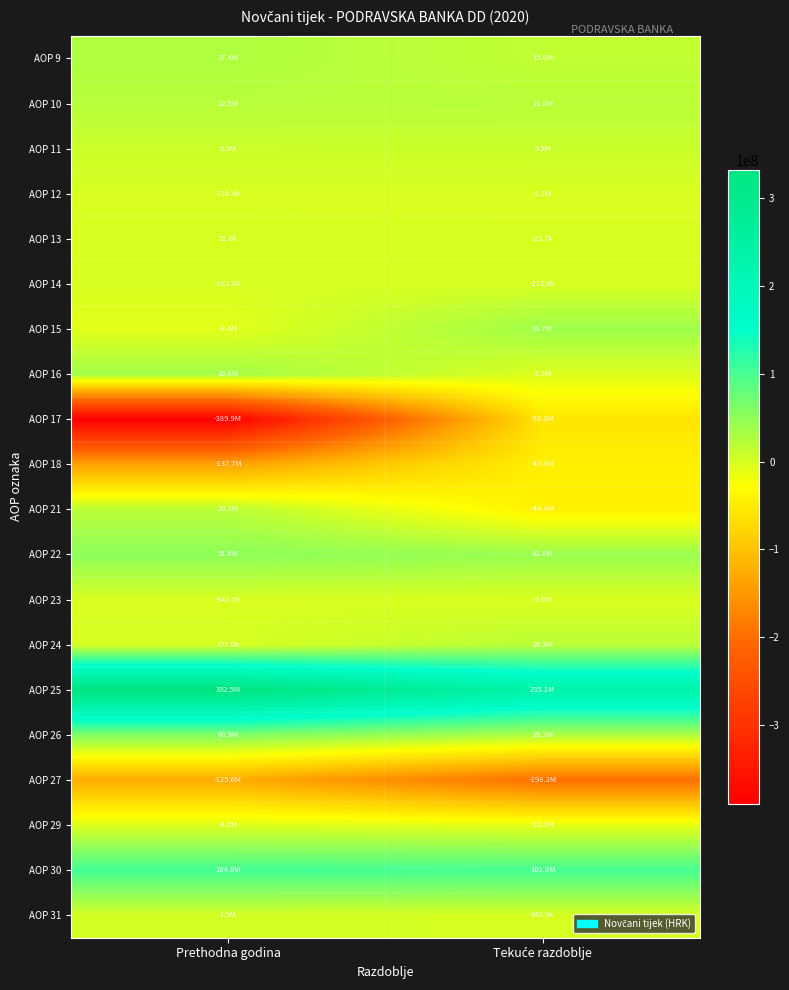

Reading right to left, what are all the values shown in this chart?

AOP 9: Tekuće razdoblje=15042535	Prethodna godina=27413629
AOP 10: Tekuće razdoblje=20970097	Prethodna godina=22525839
AOP 11: Tekuće razdoblje=9483474	Prethodna godina=8300357
AOP 12: Tekuće razdoblje=-1287651	Prethodna godina=-716438
AOP 13: Tekuće razdoblje=-25667	Prethodna godina=32564
AOP 14: Tekuće razdoblje=-212965	Prethodna godina=-182790
AOP 15: Tekuće razdoblje=38666621	Prethodna godina=-8371260
AOP 16: Tekuće razdoblje=-3467065	Prethodna godina=36808282
AOP 17: Tekuće razdoblje=-57968904	Prethodna godina=-389879129
AOP 18: Tekuće razdoblje=-45804076	Prethodna godina=-137676937
AOP 21: Tekuće razdoblje=-44391616	Prethodna godina=20337534
AOP 22: Tekuće razdoblje=42803568	Prethodna godina=51619622
AOP 23: Tekuće razdoblje=-2582033	Prethodna godina=-942497
AOP 24: Tekuće razdoblje=20288656	Prethodna godina=176965
AOP 25: Tekuće razdoblje=235105705	Prethodna godina=332510831
AOP 26: Tekuće razdoblje=29215698	Prethodna godina=60879833
AOP 27: Tekuće razdoblje=-198154208	Prethodna godina=-125555144
AOP 29: Tekuće razdoblje=-10230832	Prethodna godina=-4034466
AOP 30: Tekuće razdoblje=101823523	Prethodna godina=104021735
AOP 31: Tekuće razdoblje=643894	Prethodna godina=1453382